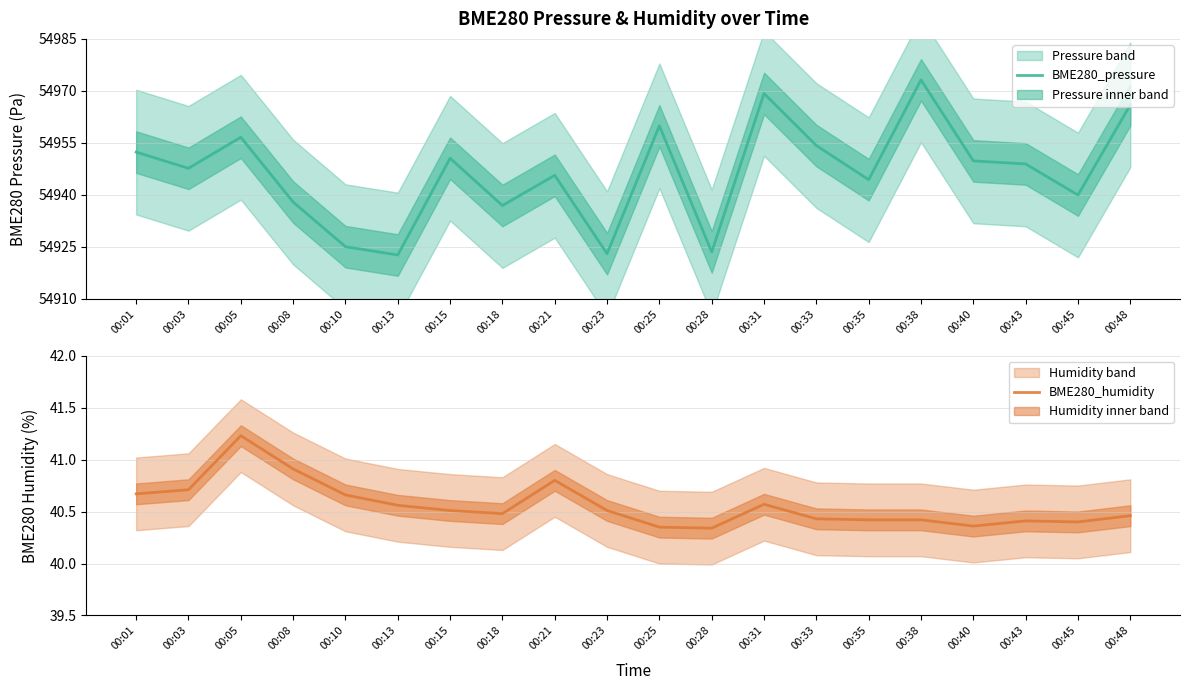

What is the maximum value for BME280_humidity?

41.2